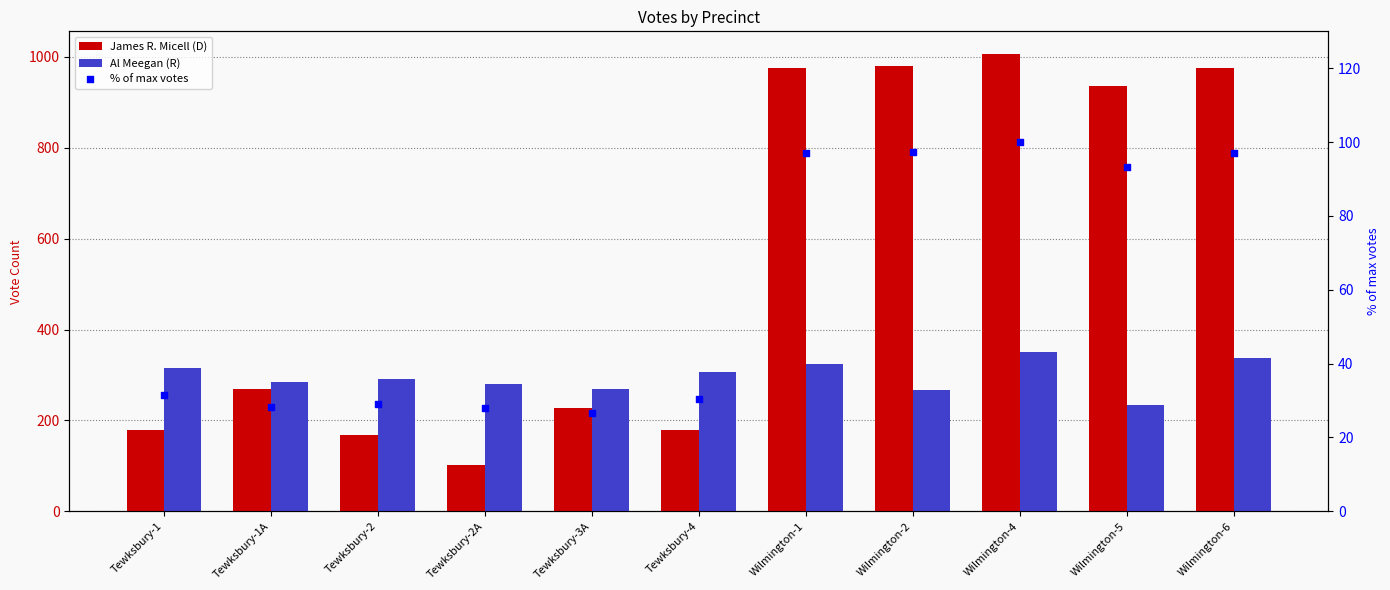

Is the value of % of max votes at Tewksbury-2A greater than the value of James R. Micell (D) at Tewksbury-1?

No